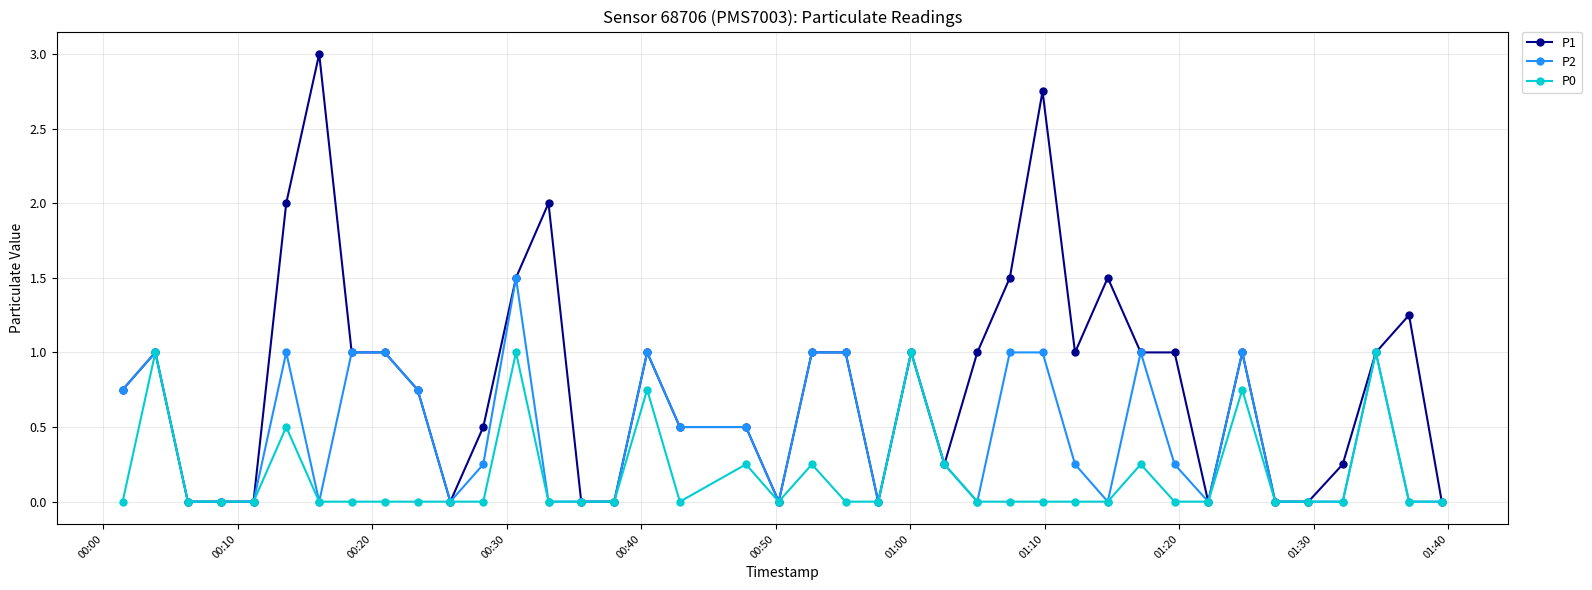

Does the chart display data point markers on the line(s)?

Yes